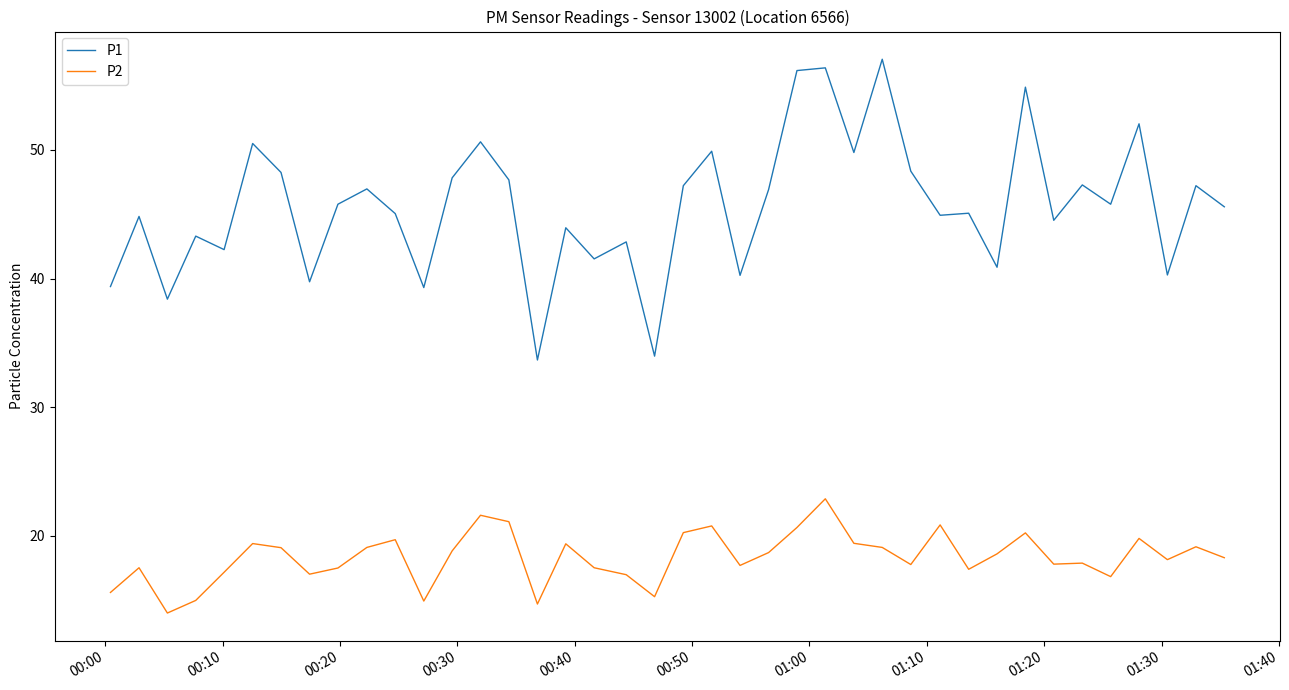

How many lines are shown in the chart?

2